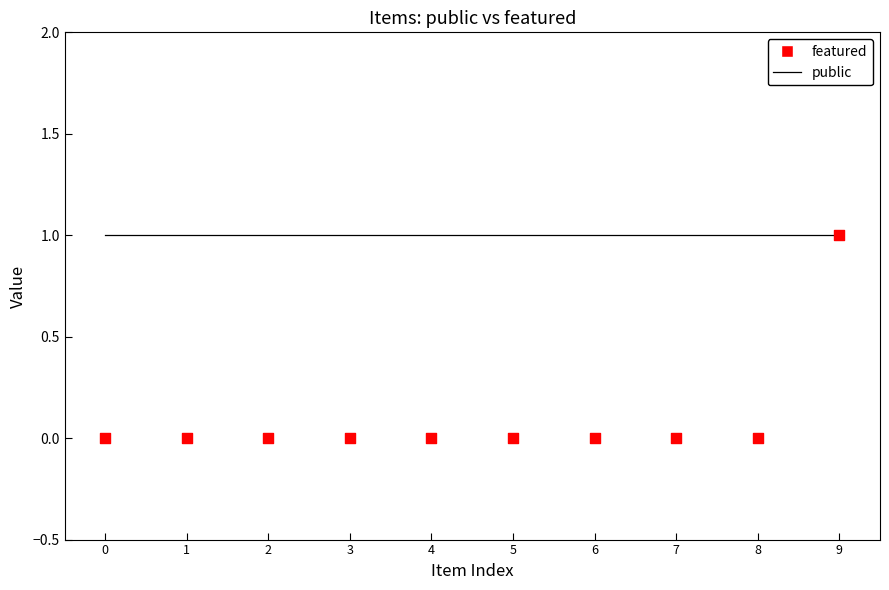

At which category is the sum across all series the highest?

9